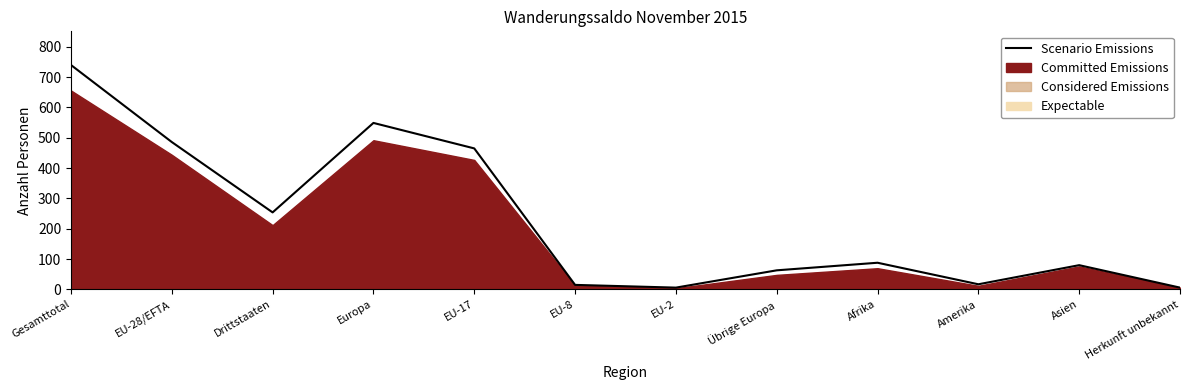

Between Afrika and Asien, which is larger?

Afrika